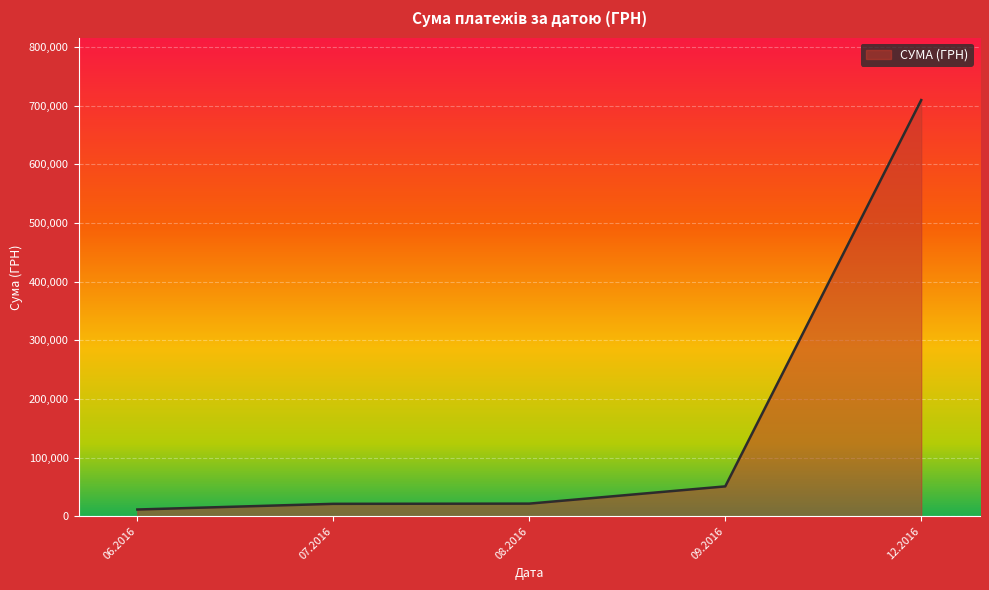

Which label corresponds to the largest value in the chart?

12.2016